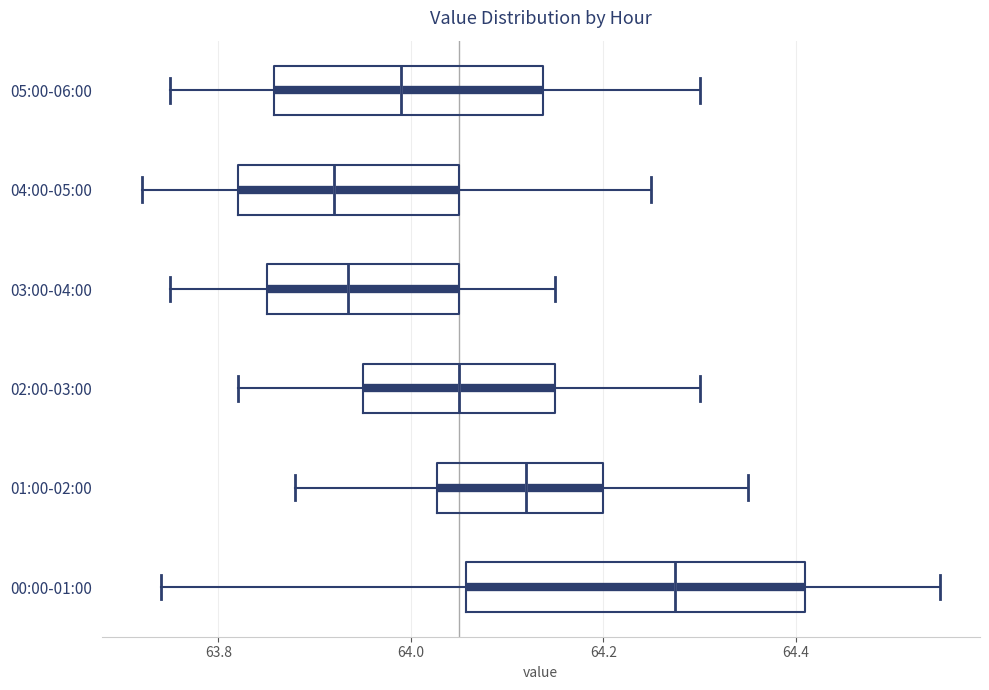

Reading bottom to top, read every box against the x-axis: the position of its median line, the range the box covers, and the ends of its whiskers. The values are not printed on the chart, so give them approximately, as read against the axis.

00:00-01:00: median 64.28, box 64.06 to 64.42, whiskers 63.74 to 64.56
01:00-02:00: median 64.12, box 64.02 to 64.20, whiskers 63.88 to 64.36
02:00-03:00: median 64.06, box 63.96 to 64.16, whiskers 63.82 to 64.30
03:00-04:00: median 63.94, box 63.86 to 64.06, whiskers 63.76 to 64.16
04:00-05:00: median 63.92, box 63.82 to 64.06, whiskers 63.72 to 64.26
05:00-06:00: median 64.00, box 63.86 to 64.14, whiskers 63.76 to 64.30